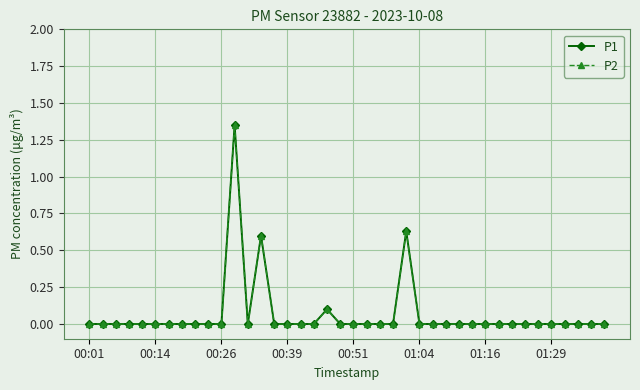

What is the maximum value for P2?

1.4